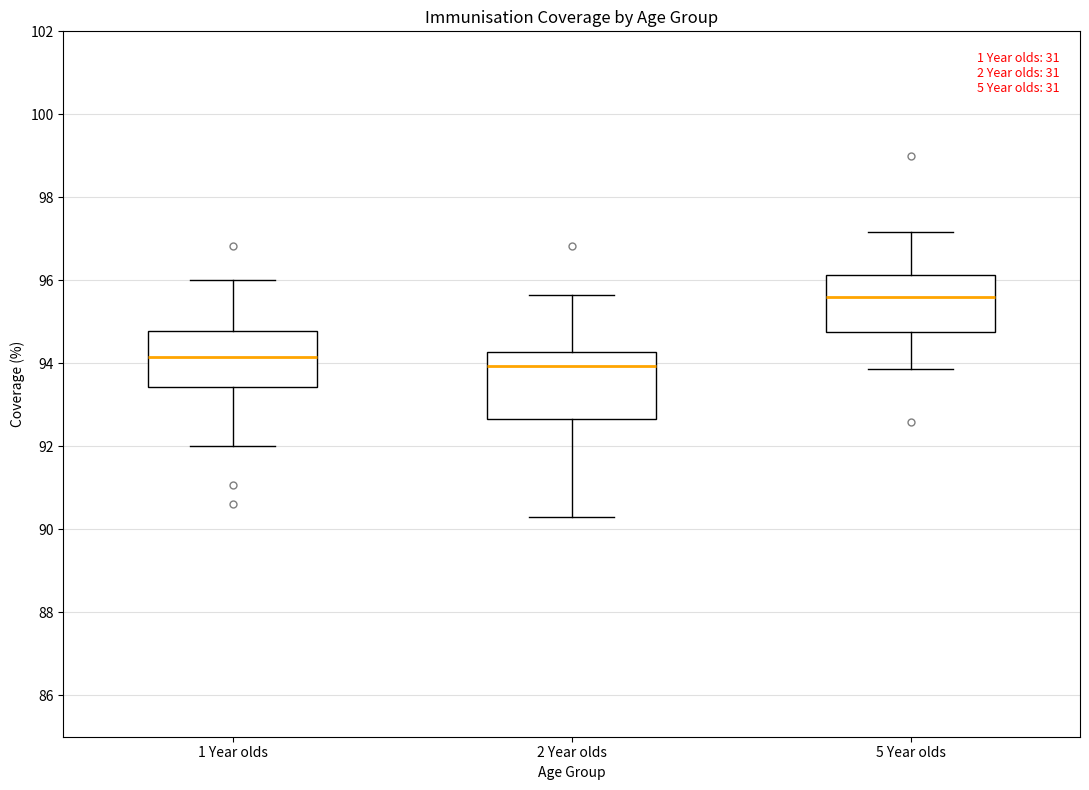

Which box's median line is the highest?

5 Year olds